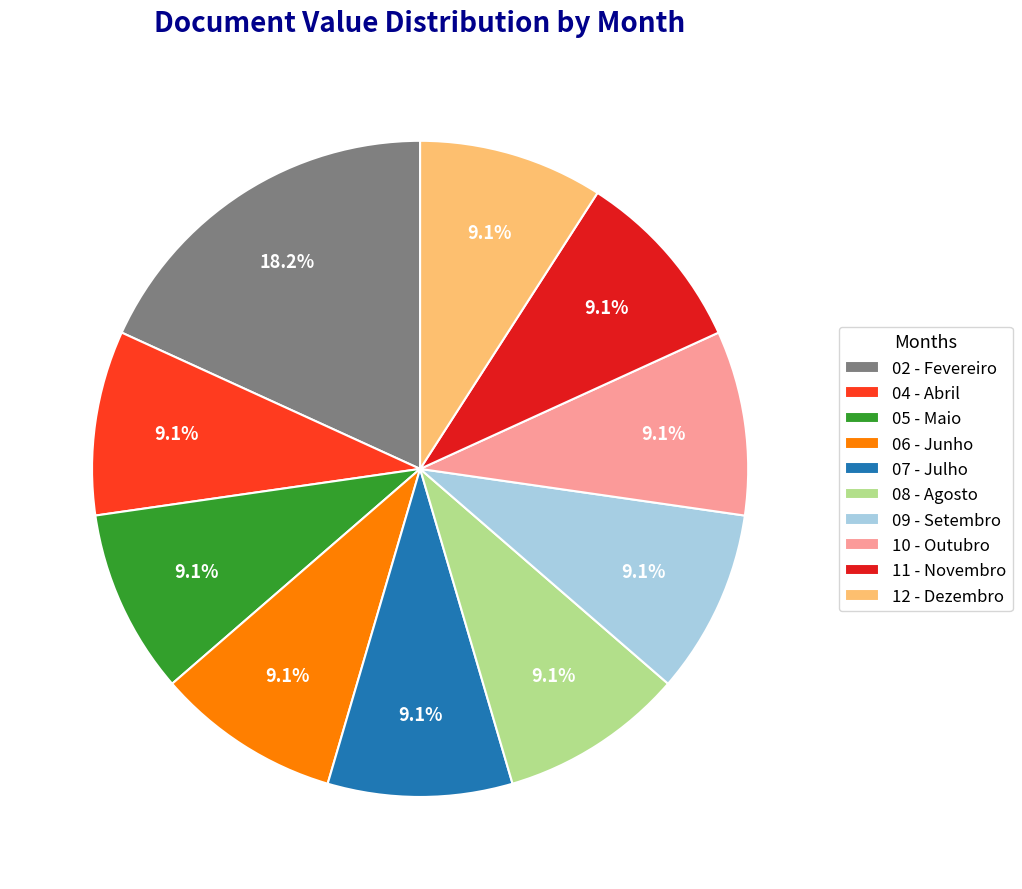

How many segments does this pie chart have?

10